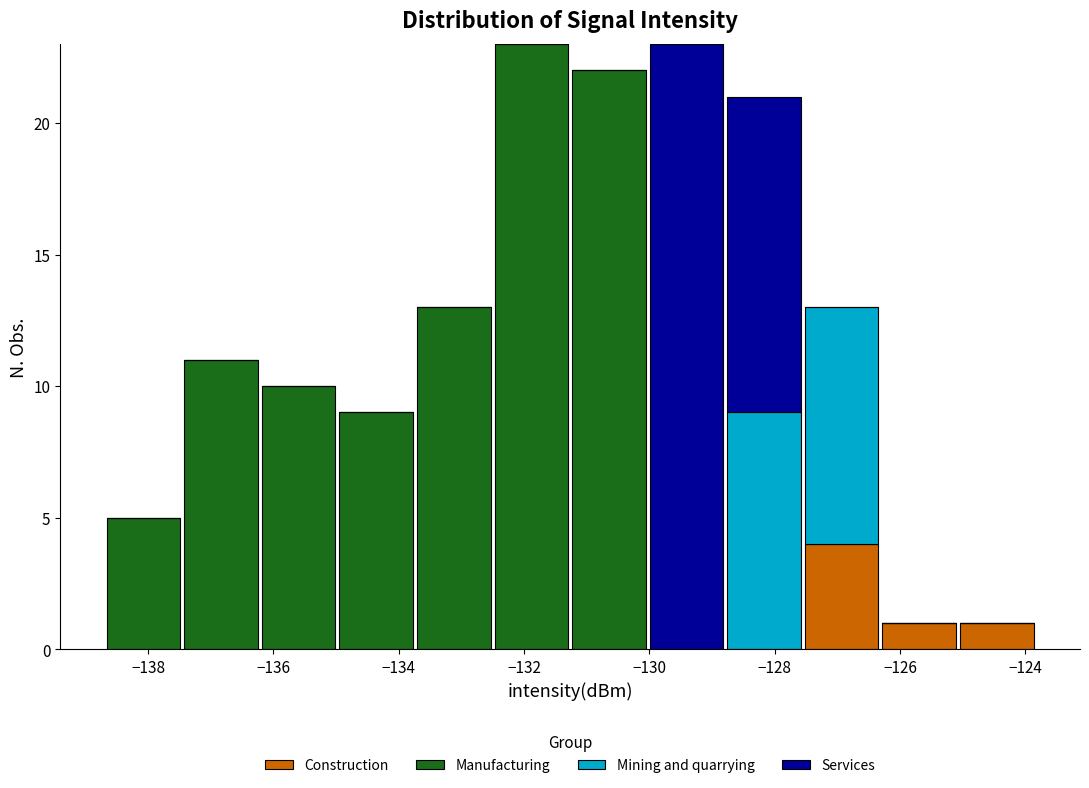

Reading left to right, transcribe this chart: for each stacked bar, give the range it covers on the x-axis and its total height. Neither the bar edges nor the heights are printed on the chart, so give them approximately, as read against the axes.

-138.6 to -137.4: 5
-137.4 to -136.2: 11
-136.2 to -135.0: 10
-135.0 to -133.8: 9
-133.8 to -132.6: 13
-132.6 to -131.2: 23
-131.2 to -130.0: 22
-130.0 to -128.8: 23
-128.8 to -127.6: 21
-127.6 to -126.4: 13
-126.4 to -125.0: 1
-125.0 to -123.8: 1